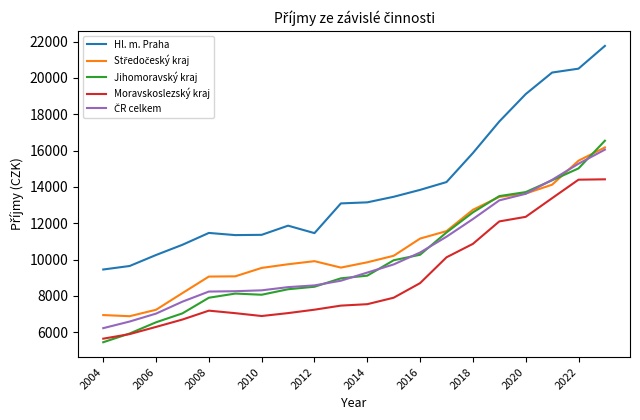

How many lines are shown in the chart?

5